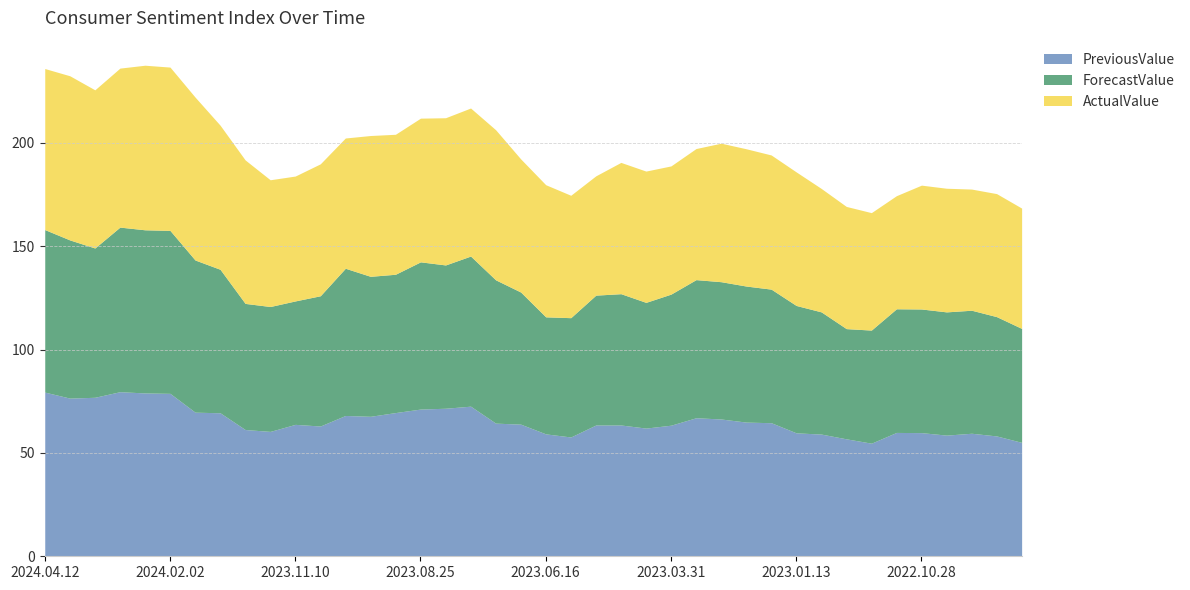

At which label does ActualValue first exceed 64?

2024.04.12